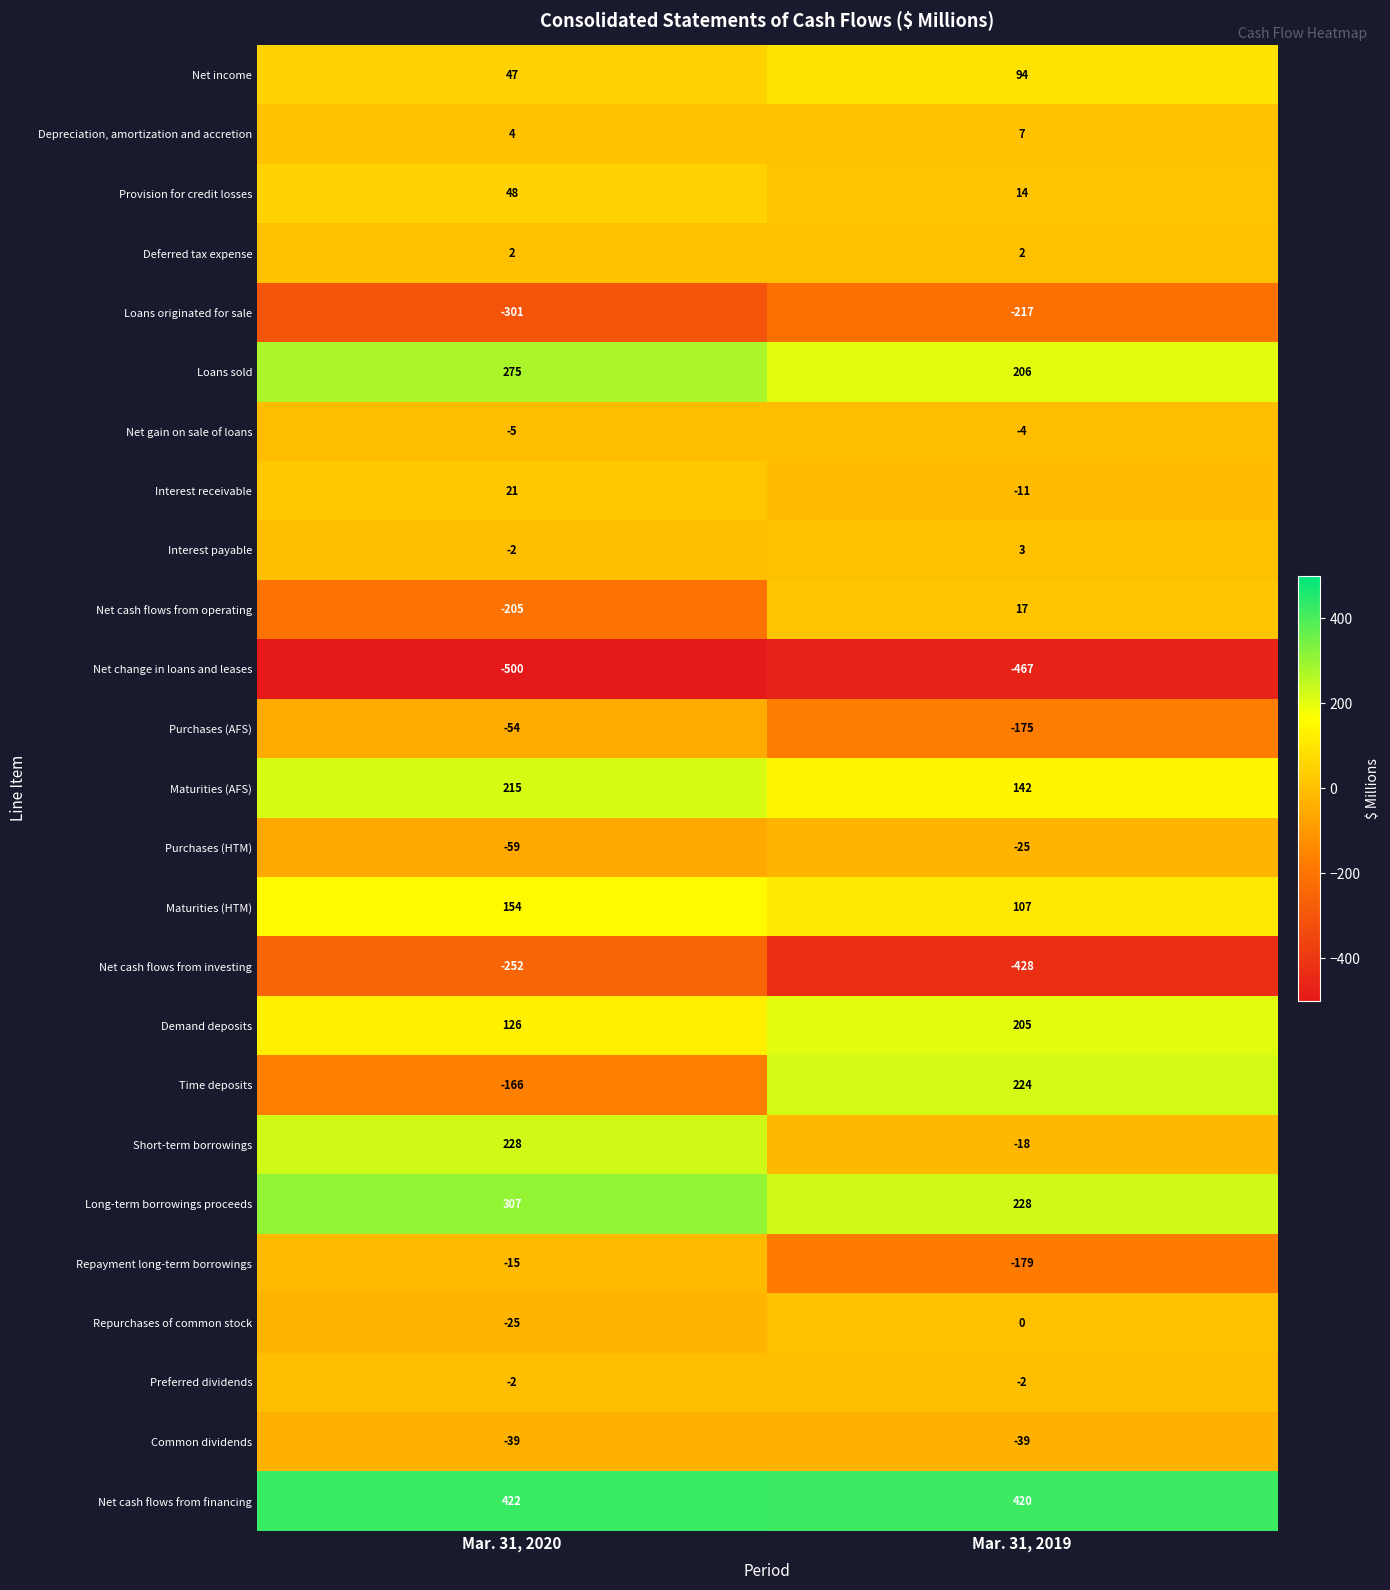

What is the minimum value for Maturities (AFS)?

142